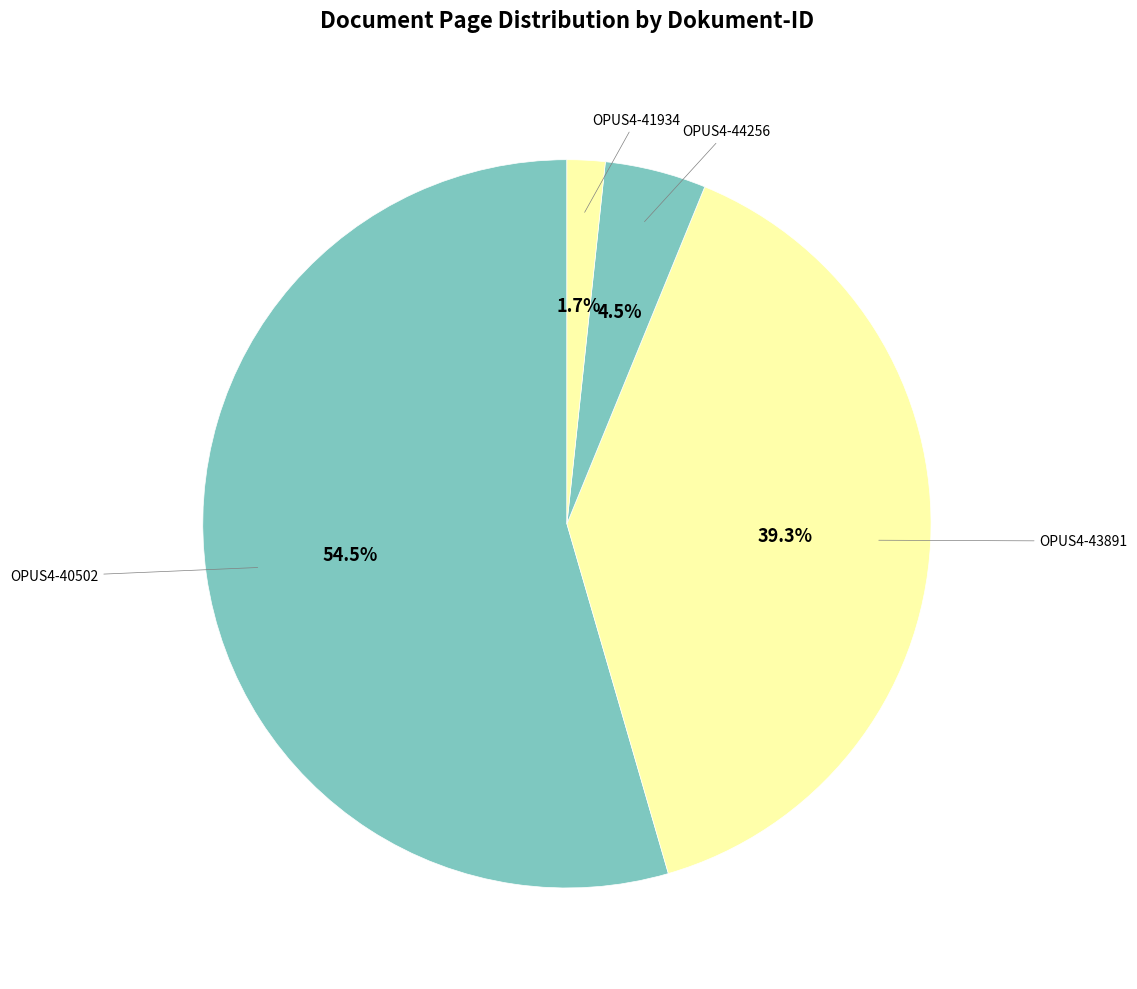

Which category has the biggest portion of the pie?

OPUS4-40502